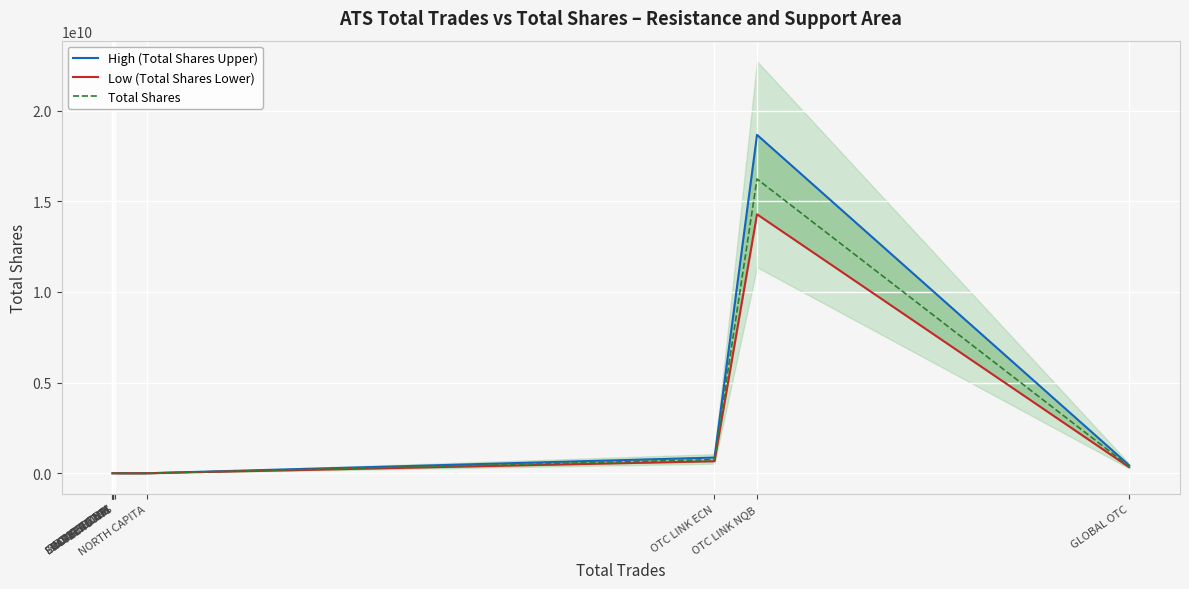

What is the value of the Low (Total Shares Lower) point at the 11th from the left?

335101596.7